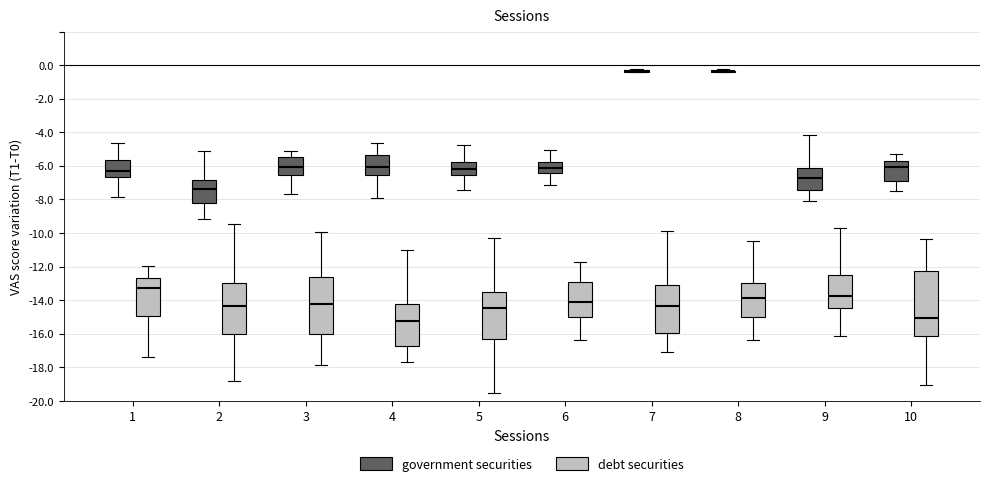

Which box is the tallest, from its lower edge to its upper edge?

10 (debt securities)